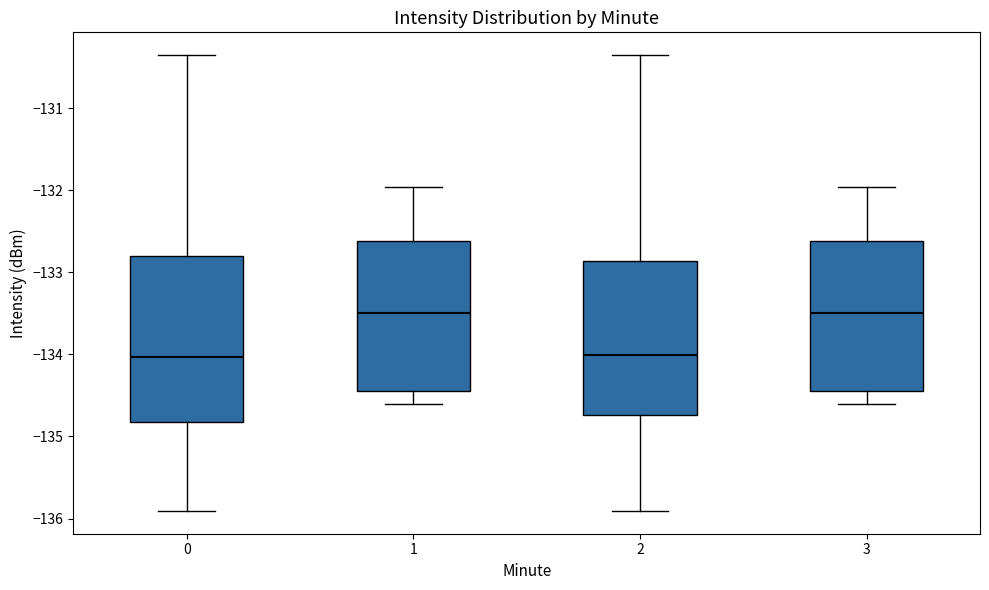

Which box is the tallest, from its lower edge to its upper edge?

0